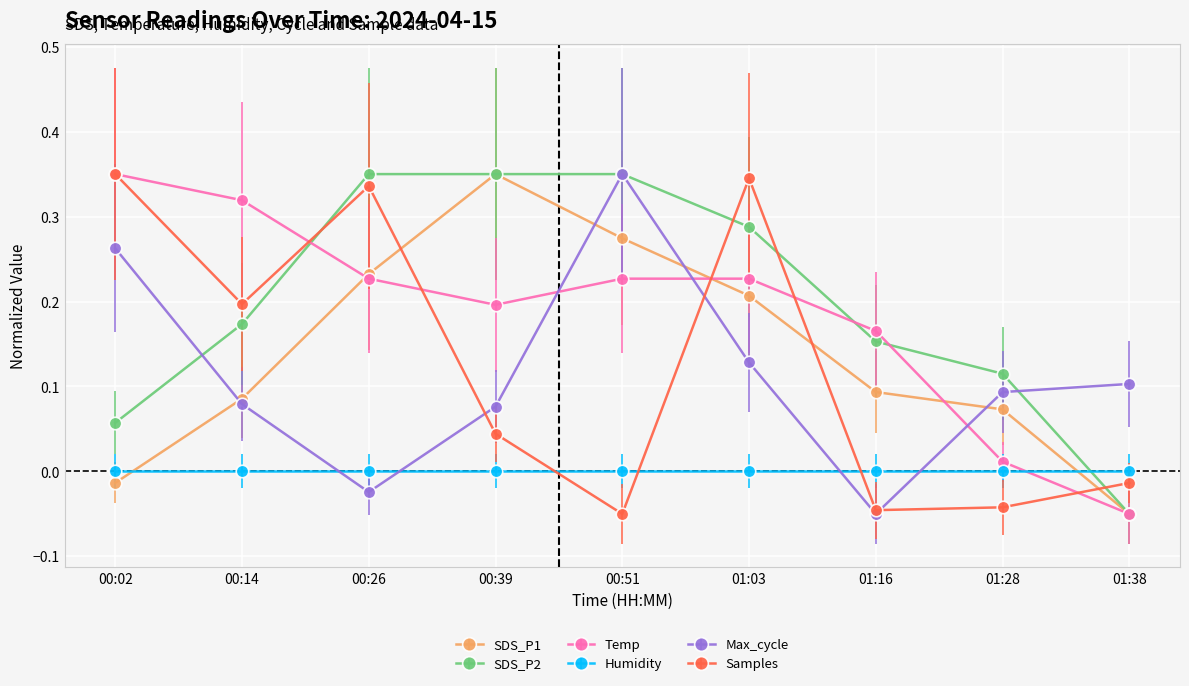

What is the label of the 7th point from the right?

00:26